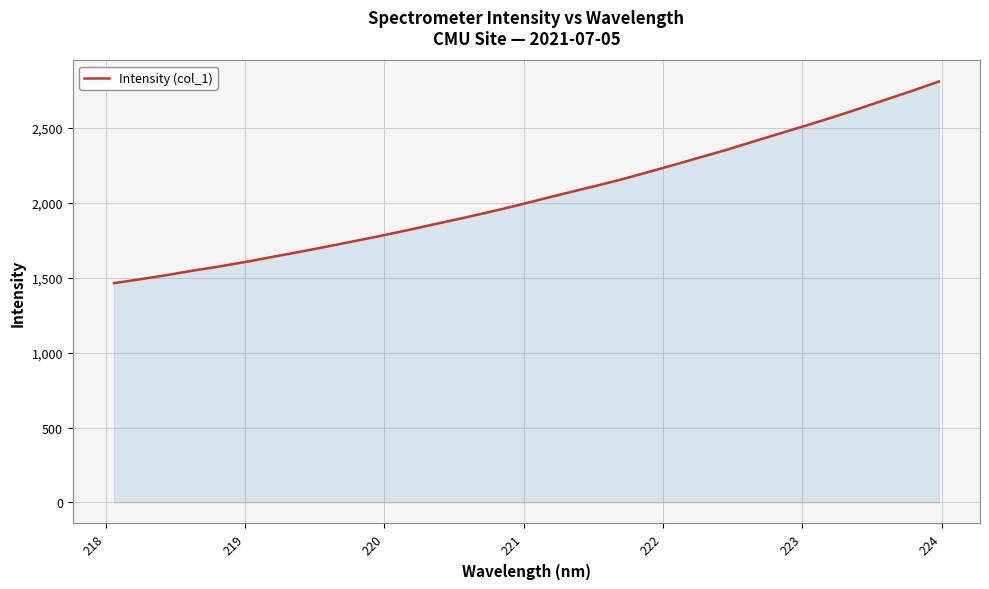

What is the difference between the maximum and minimum values?

1346.1